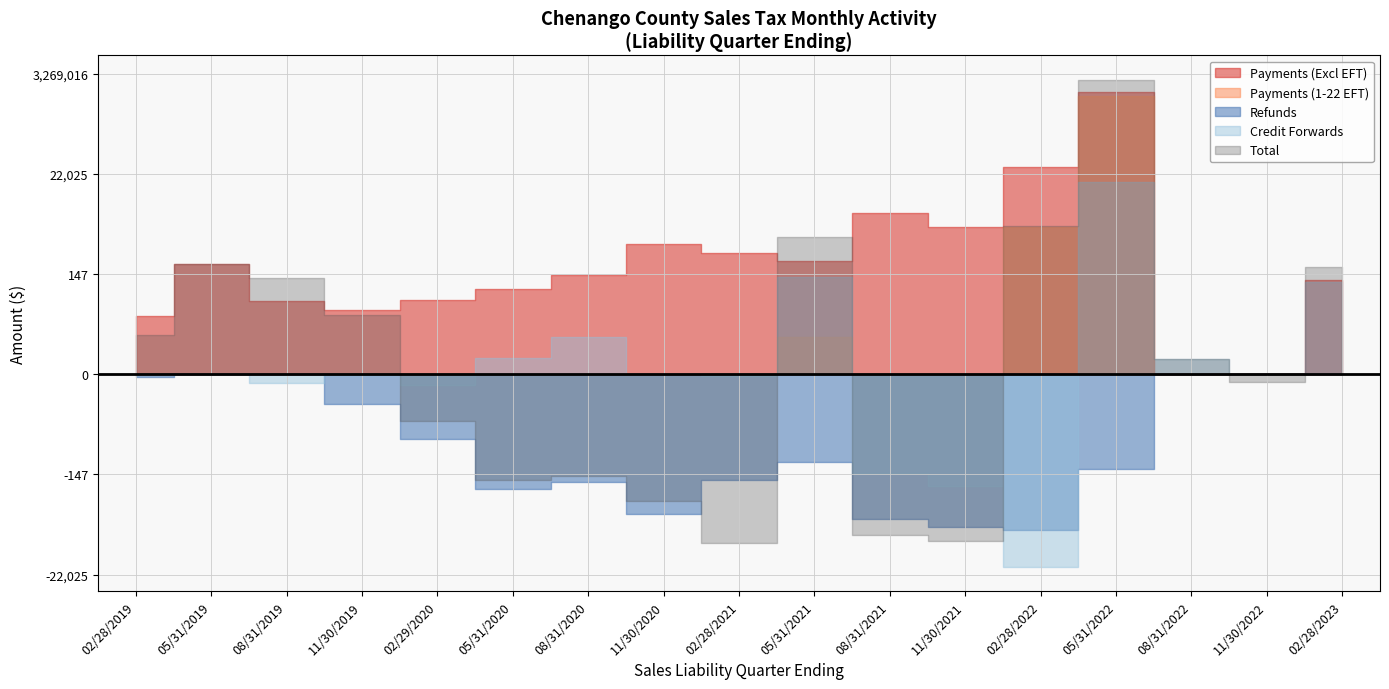

At which label does Credit Forwards reach its peak?

05/31/2022